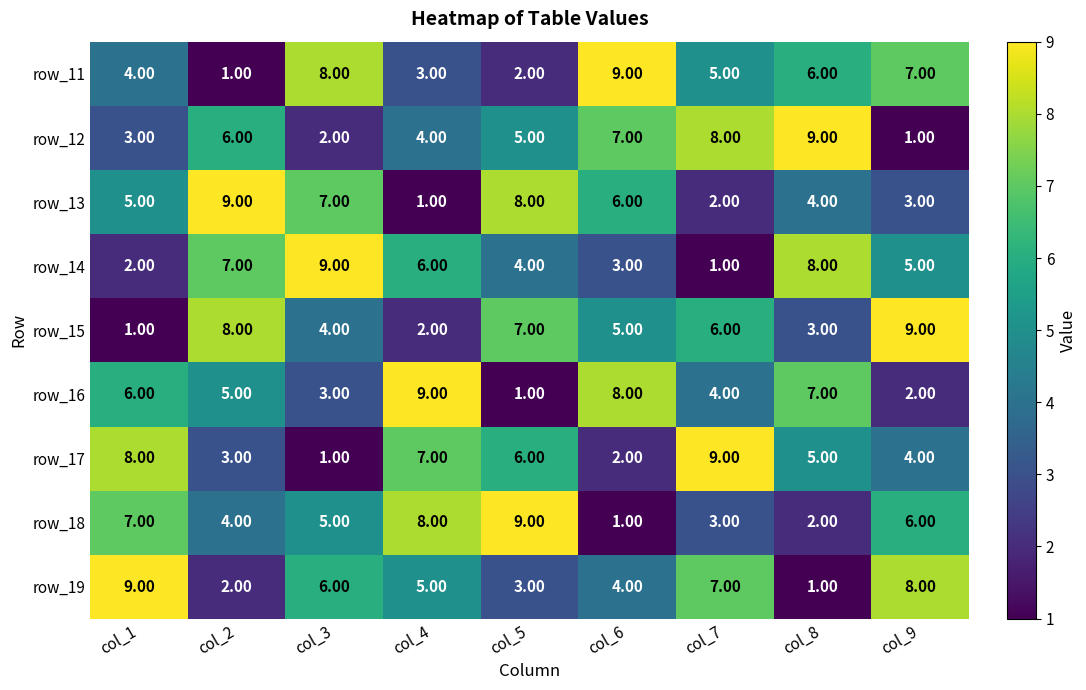

Which series changed the most between col_3 and col_6?

row_14